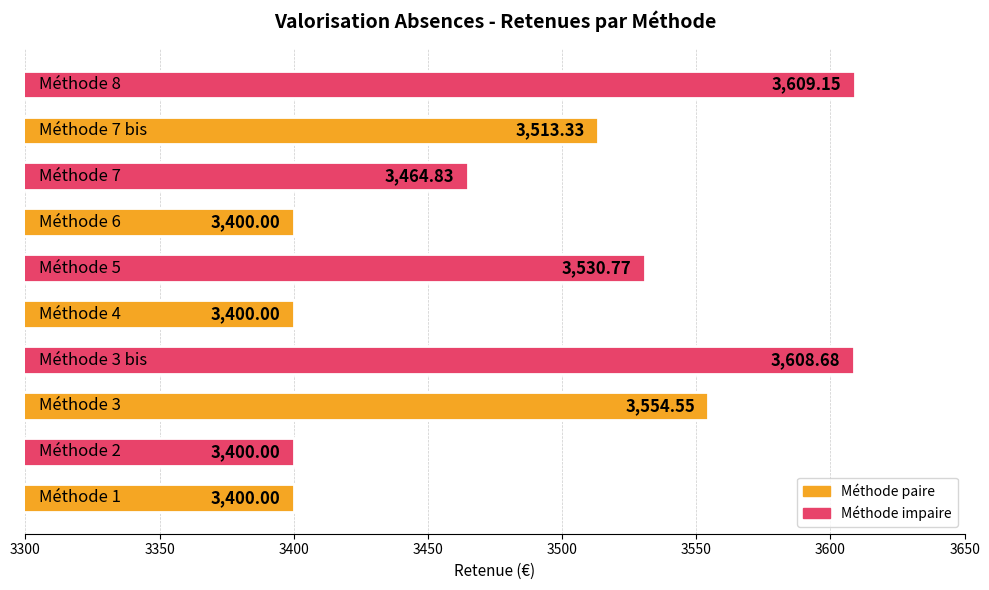

What is the difference between the second highest and second lowest values?

208.7